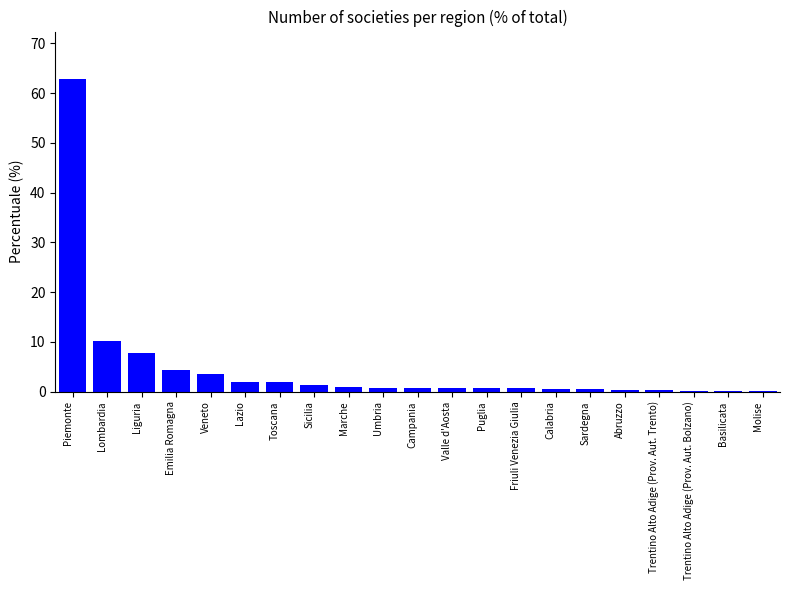

What is the change in value from Liguria to Trentino Alto Adige (Prov. Aut. Bolzano)?

-7.6